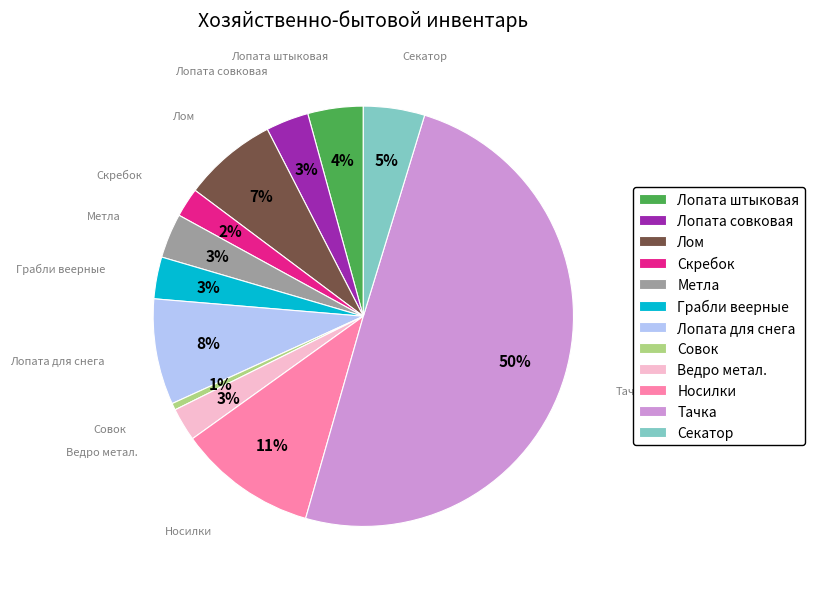

Does Секатор represent more than half of the total?

No